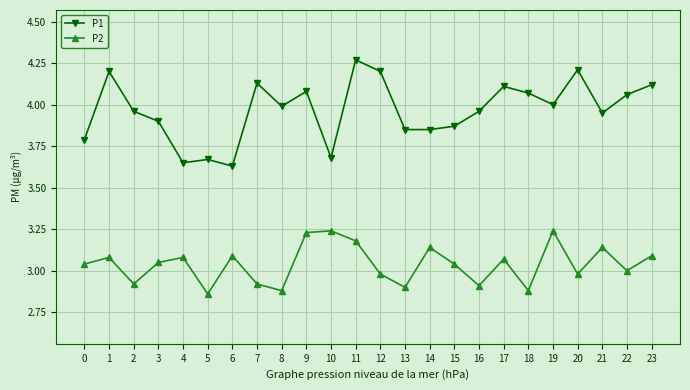

Rank the series by their maximum value, from highest to lowest.

P1, P2